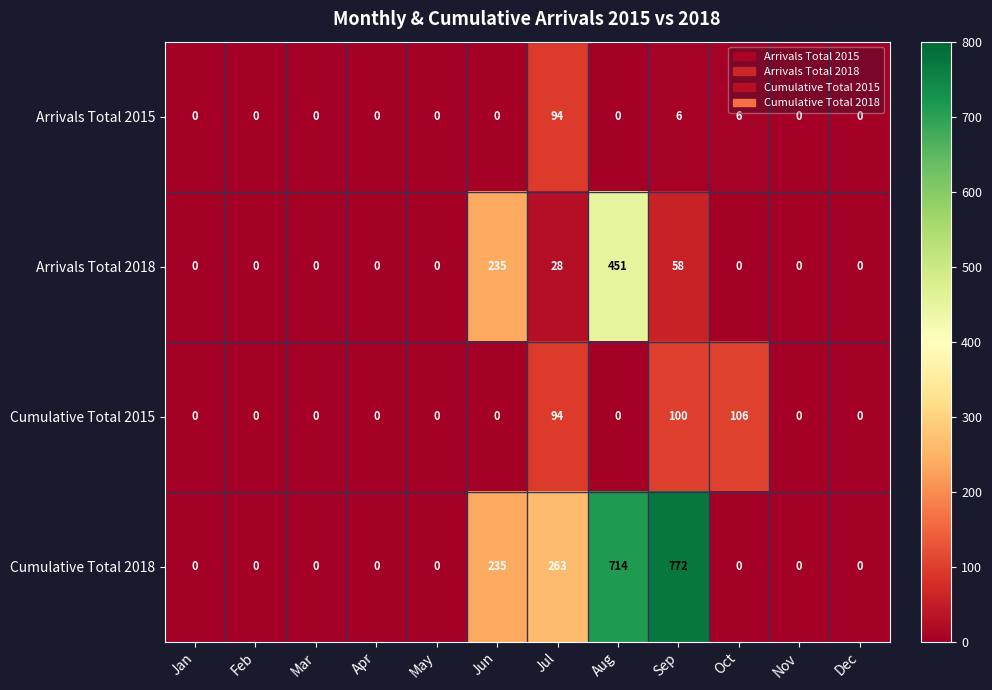

At how many categories does at least one series exceed 172?

4